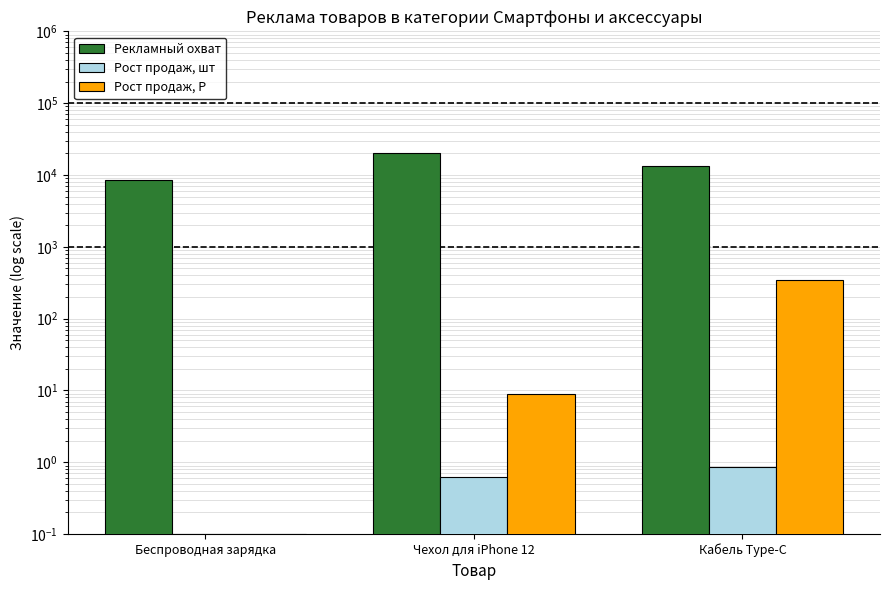

Reading right to left, extract all data points from this chart.

Рекламный охват: 13419.0	20184.0	8442.0
Рост продаж, шт: 0.9	0.6	0.1
Рост продаж, Р: 343.0	9.0	0.1